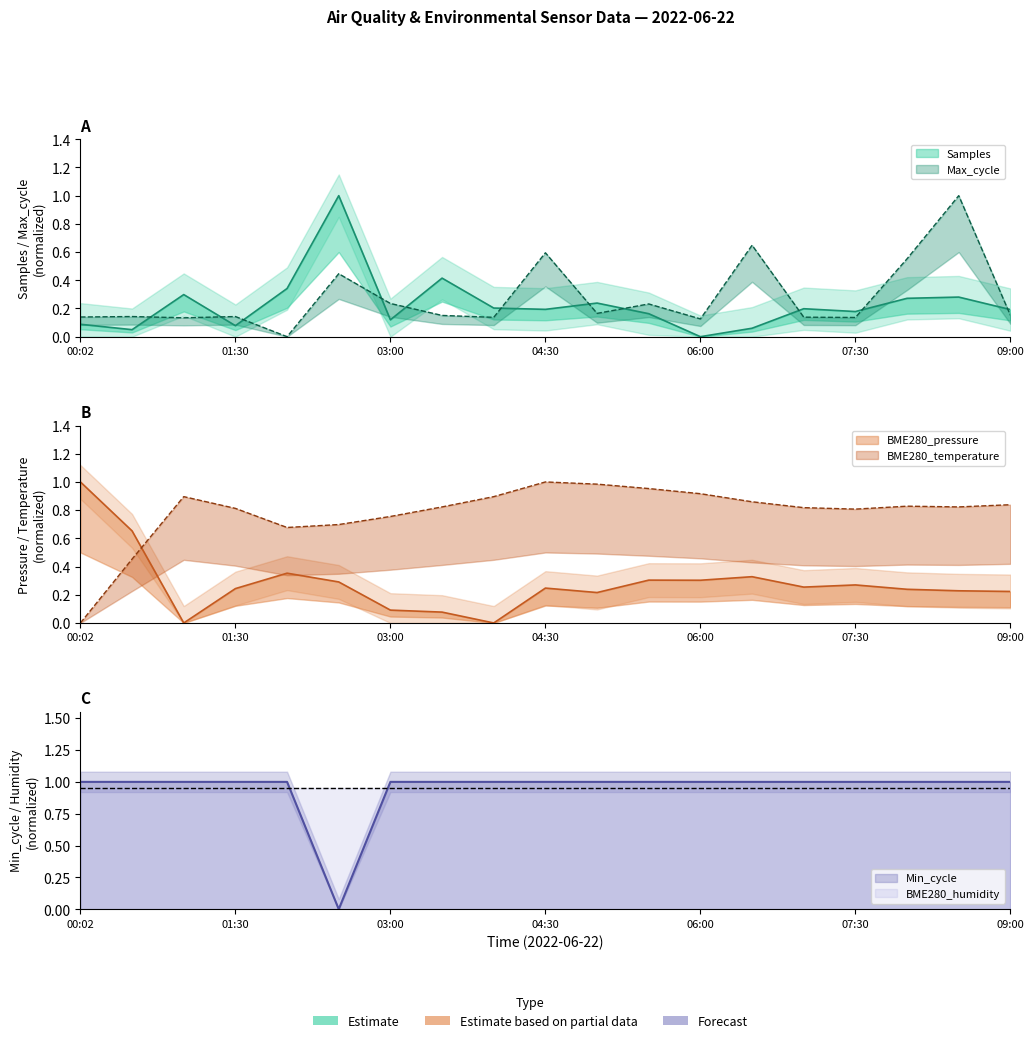

Rank the series at 01:30 from lowest to highest value.

Samples, Max_cycle, BME280_pressure, BME280_temperature, Min_cycle